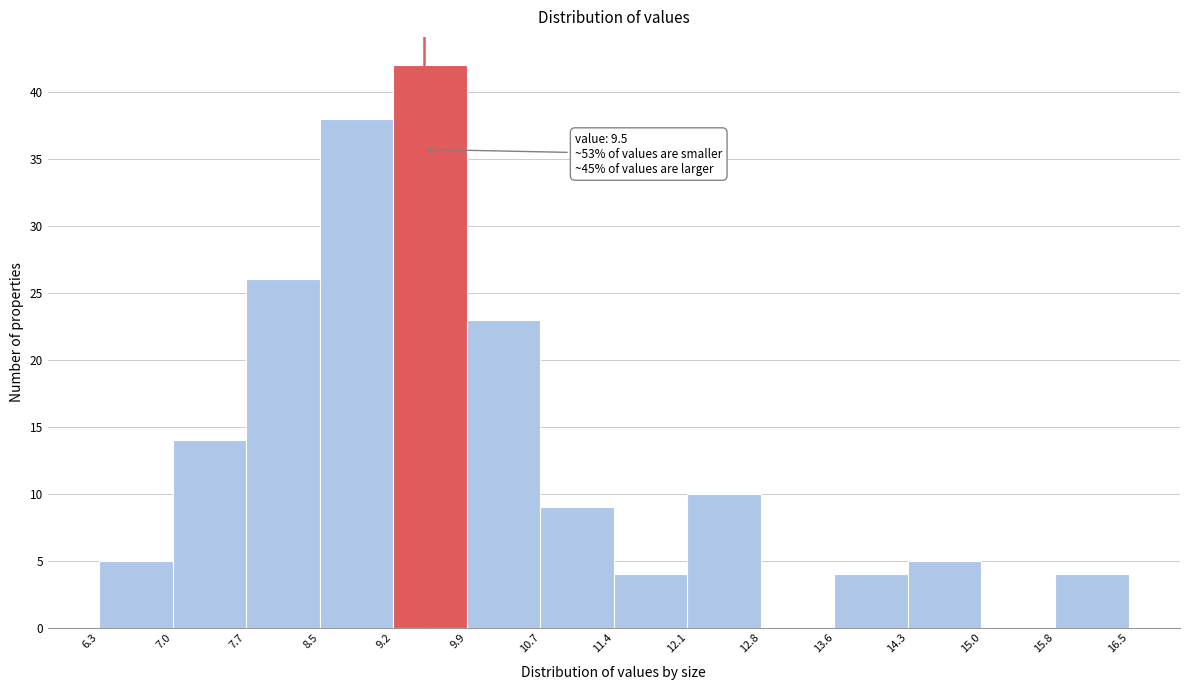

Which range on the x-axis has the tallest bar?

9.2 to 9.9